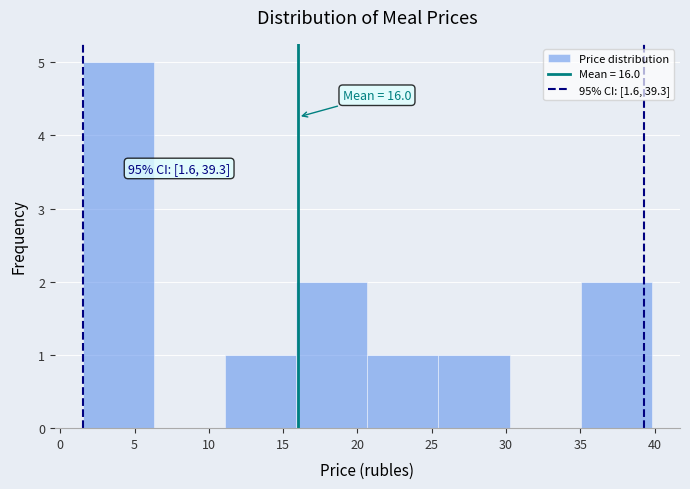

Which range on the x-axis has the tallest bar?

1.5 to 6.5